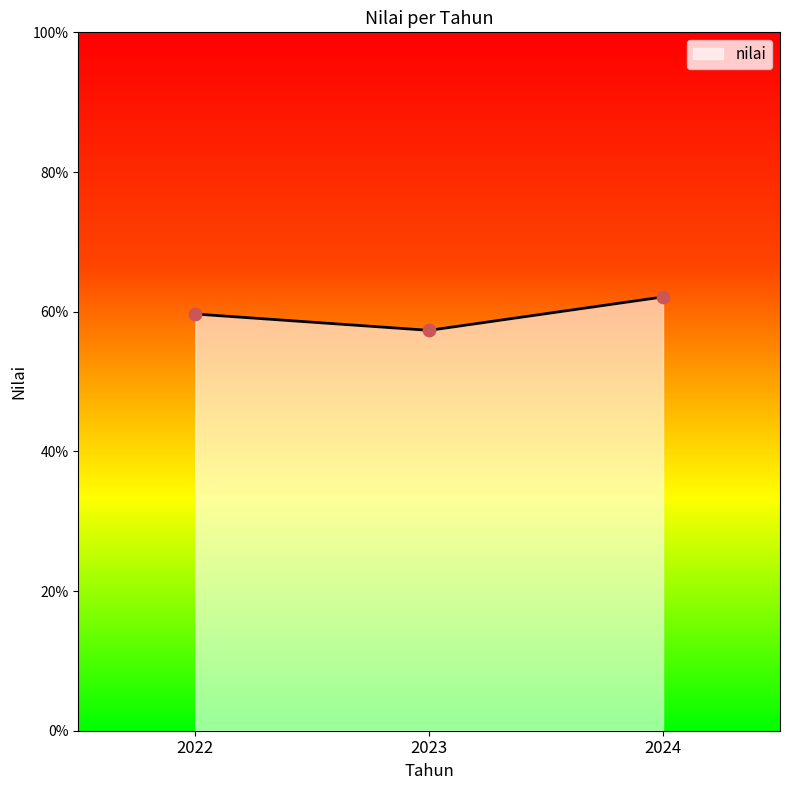

What is the change in value from 2023 to 2024?

+4.8